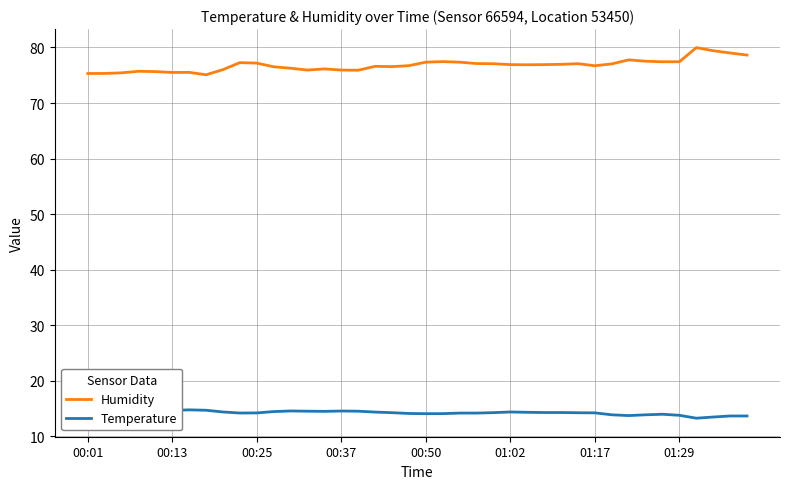

The value of Humidity at 01:17 is 16.9. True or false?

False